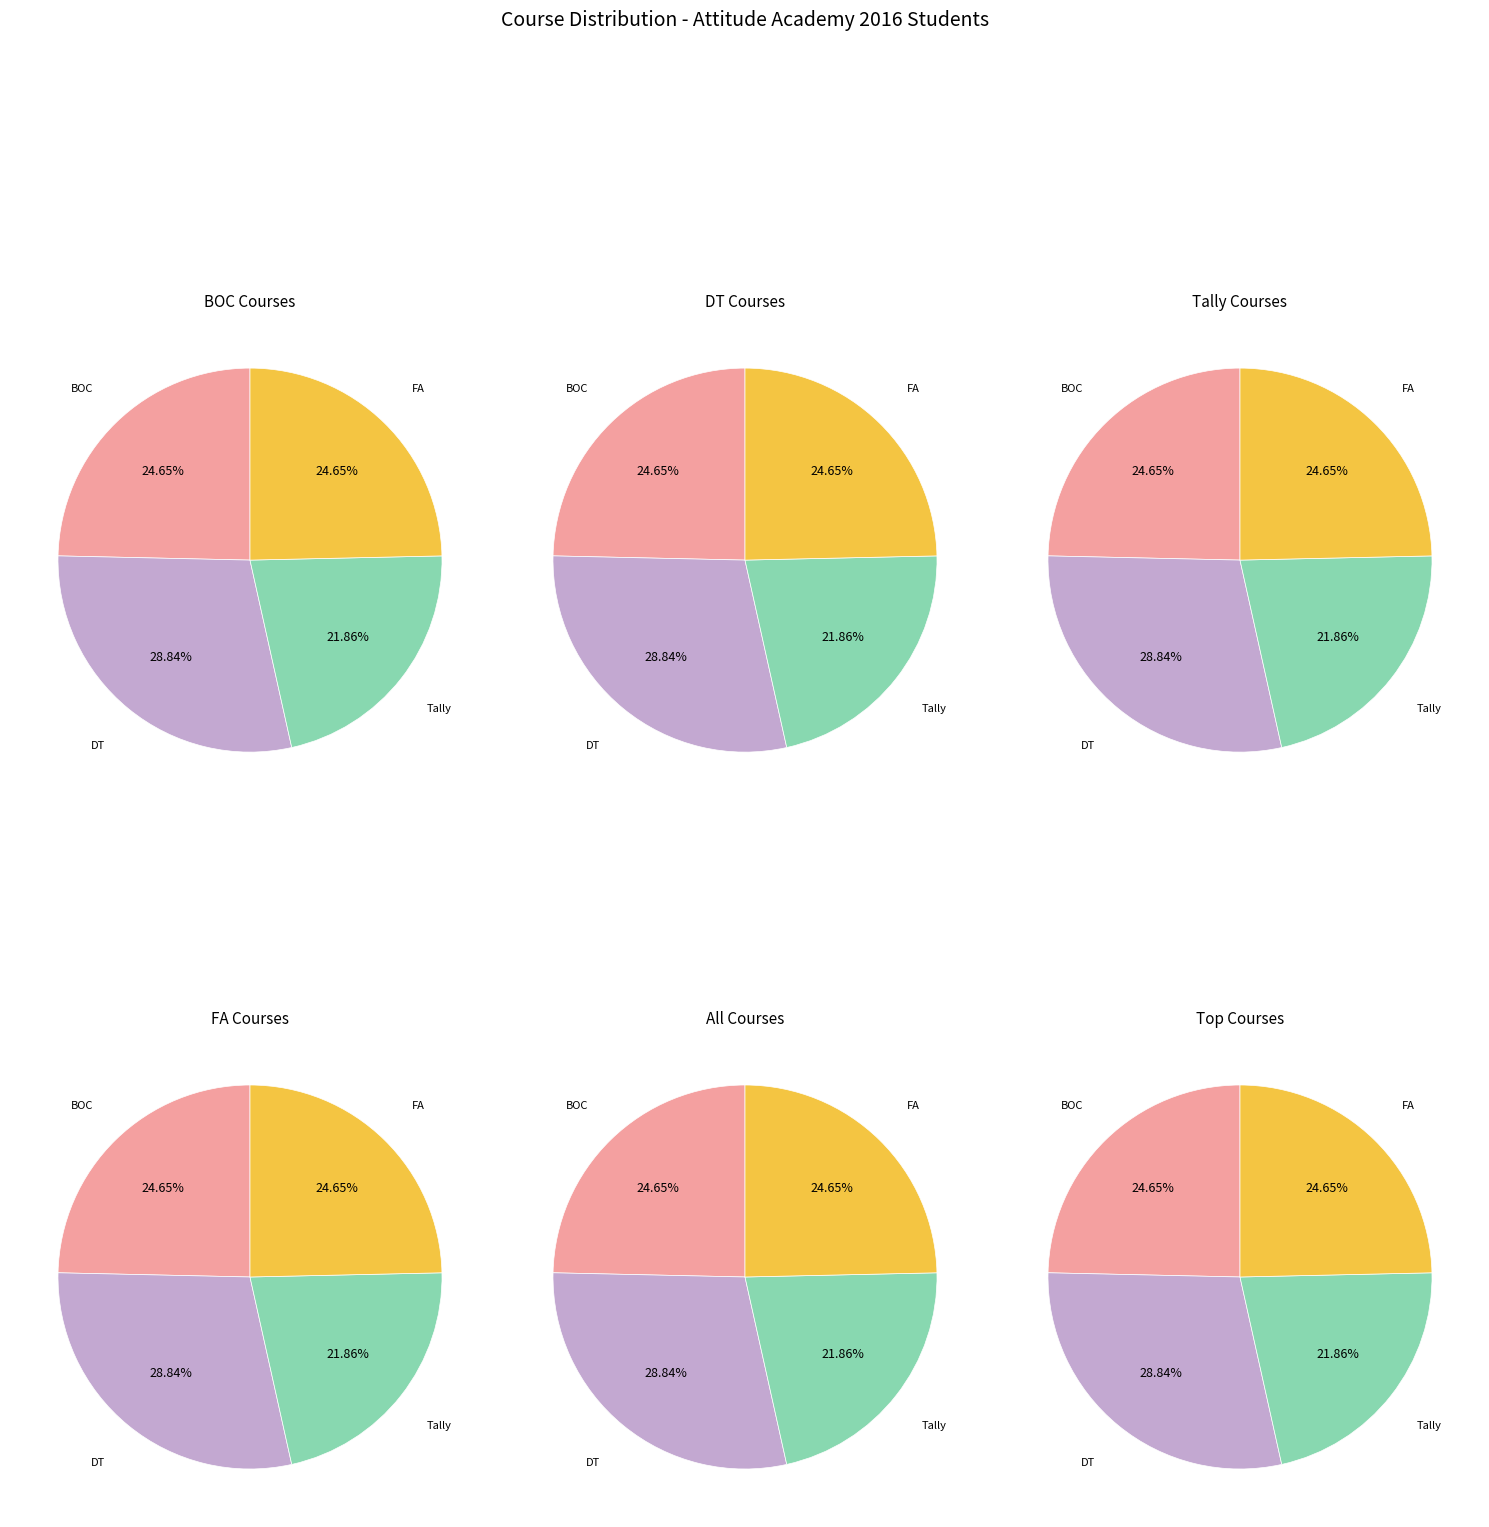

What is the ratio of the value at Tally to the value at BOC?

0.9